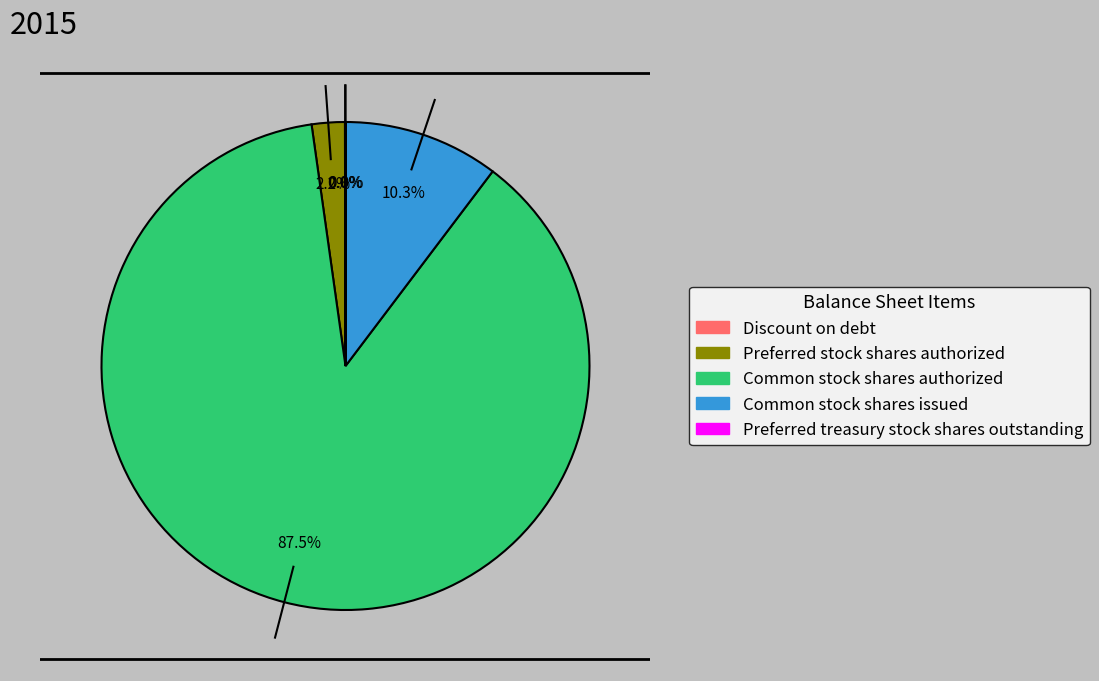

What percentage is the Common stock shares authorized slice, to the nearest percent?

87%